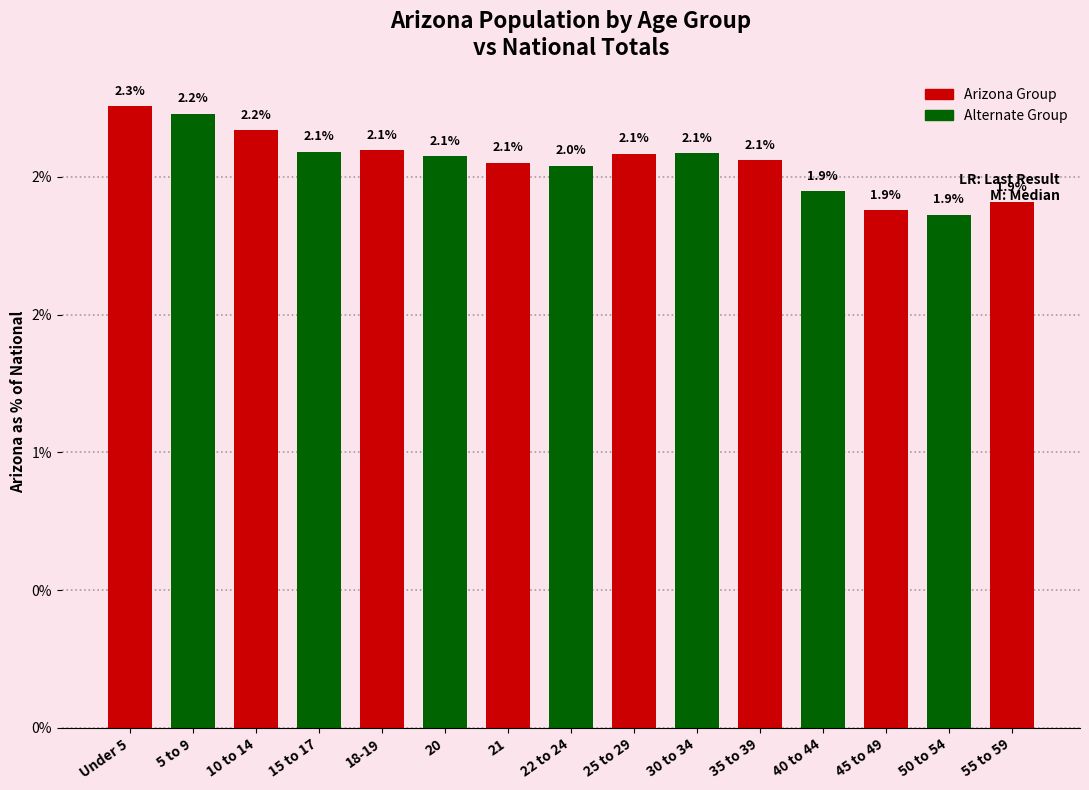

What is the sum of the values at 25 to 29 and Under 5?

4.3